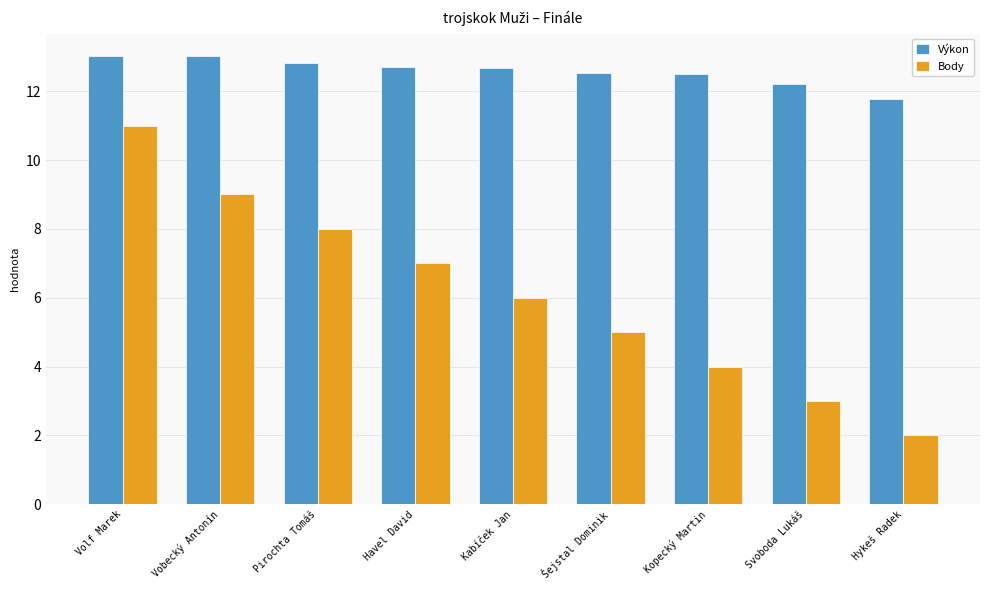

What is the average value of the Výkon series?

12.6